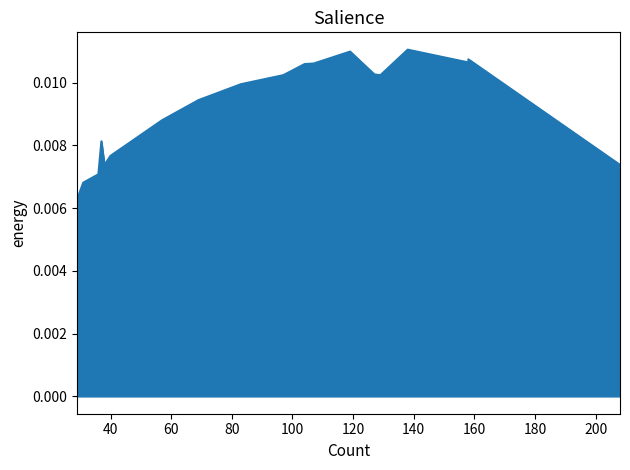

Rank the categories by value from lowest to highest.

29, 31, 36, 38, 208, 40, 37, 57, 57, 69, 83, 129, 97, 127, 104, 107, 158, 158, 119, 138